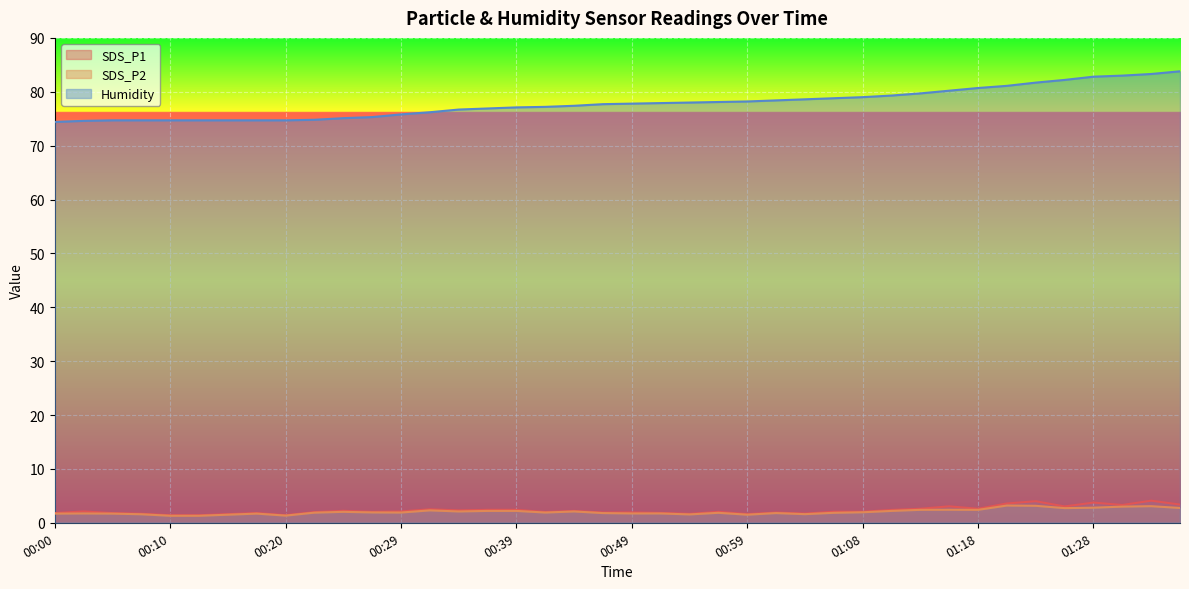

What is the total value across all series at 01:06?

82.7